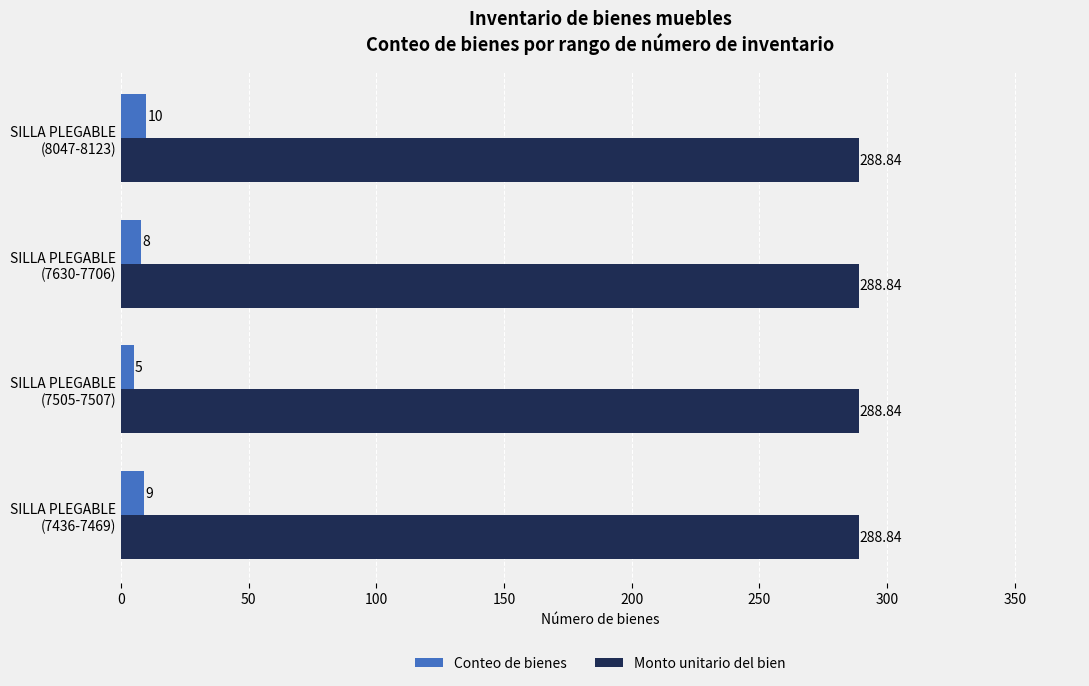

What is the difference between the second highest and second lowest values in the Conteo de bienes series?

1.0